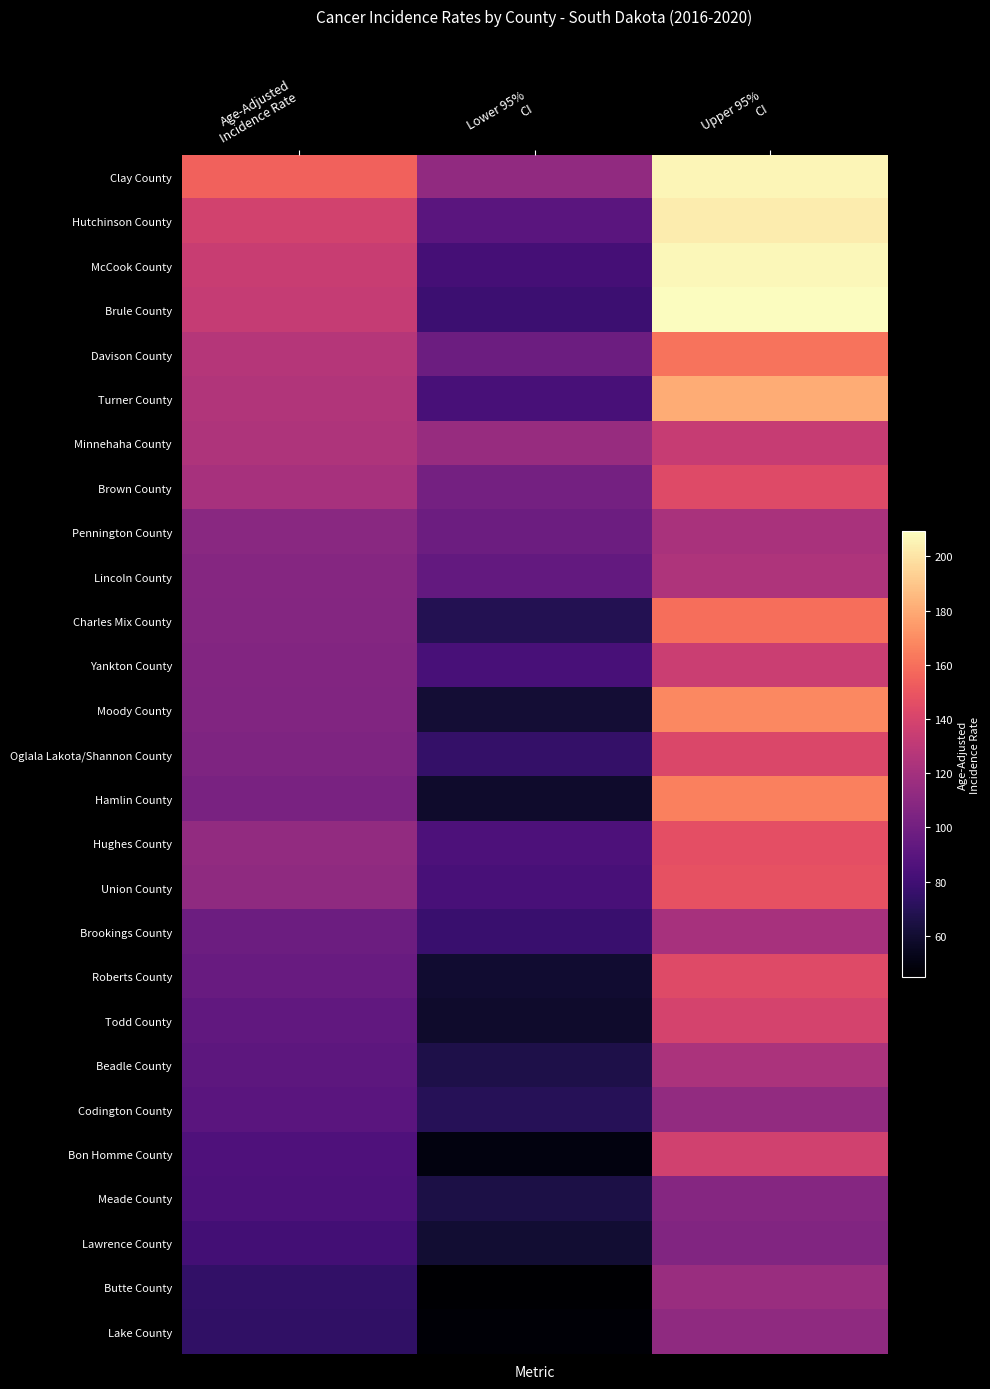

Reading left to right, list all the values displayed in this chart.

Clay County: Age-Adjusted
Incidence Rate=154.6	Lower 95%
CI=112.4	Upper 95%
CI=206.5
Hutchinson County: Age-Adjusted
Incidence Rate=138.5	Lower 95%
CI=90.0	Upper 95%
CI=203.1
McCook County: Age-Adjusted
Incidence Rate=134.1	Lower 95%
CI=81.6	Upper 95%
CI=206.7
Brule County: Age-Adjusted
Incidence Rate=132.8	Lower 95%
CI=78.5	Upper 95%
CI=209.2
Davison County: Age-Adjusted
Incidence Rate=126.7	Lower 95%
CI=97.8	Upper 95%
CI=161.2
Turner County: Age-Adjusted
Incidence Rate=125.2	Lower 95%
CI=83.2	Upper 95%
CI=180.7
Minnehaha County: Age-Adjusted
Incidence Rate=124.0	Lower 95%
CI=115.1	Upper 95%
CI=133.5
Brown County: Age-Adjusted
Incidence Rate=121.3	Lower 95%
CI=101.1	Upper 95%
CI=144.2
Pennington County: Age-Adjusted
Incidence Rate=109.5	Lower 95%
CI=98.0	Upper 95%
CI=122.0
Lincoln County: Age-Adjusted
Incidence Rate=108.0	Lower 95%
CI=93.7	Upper 95%
CI=123.9
Charles Mix County: Age-Adjusted
Incidence Rate=107.4	Lower 95%
CI=68.5	Upper 95%
CI=159.2
Yankton County: Age-Adjusted
Incidence Rate=106.7	Lower 95%
CI=82.9	Upper 95%
CI=135.2
Moody County: Age-Adjusted
Incidence Rate=105.8	Lower 95%
CI=61.4	Upper 95%
CI=168.5
Oglala Lakota/Shannon County: Age-Adjusted
Incidence Rate=105.0	Lower 95%
CI=75.0	Upper 95%
CI=142.2
Hamlin County: Age-Adjusted
Incidence Rate=102.8	Lower 95%
CI=58.5	Upper 95%
CI=165.8
Hughes County: Age-Adjusted
Incidence Rate=112.9	Lower 95%
CI=85.1	Upper 95%
CI=146.7
Union County: Age-Adjusted
Incidence Rate=112.0	Lower 95%
CI=83.1	Upper 95%
CI=147.6
Brookings County: Age-Adjusted
Incidence Rate=97.5	Lower 95%
CI=77.0	Upper 95%
CI=121.3
Roberts County: Age-Adjusted
Incidence Rate=95.8	Lower 95%
CI=59.9	Upper 95%
CI=143.9
Todd County: Age-Adjusted
Incidence Rate=93.4	Lower 95%
CI=58.6	Upper 95%
CI=139.5
Beadle County: Age-Adjusted
Incidence Rate=91.3	Lower 95%
CI=66.1	Upper 95%
CI=122.6
Codington County: Age-Adjusted
Incidence Rate=89.9	Lower 95%
CI=70.2	Upper 95%
CI=113.2
Bon Homme County: Age-Adjusted
Incidence Rate=85.6	Lower 95%
CI=49.6	Upper 95%
CI=137.3
Meade County: Age-Adjusted
Incidence Rate=84.7	Lower 95%
CI=65.4	Upper 95%
CI=107.7
Lawrence County: Age-Adjusted
Incidence Rate=81.1	Lower 95%
CI=60.7	Upper 95%
CI=105.9
Butte County: Age-Adjusted
Incidence Rate=74.5	Lower 95%
CI=44.7	Upper 95%
CI=115.9
Lake County: Age-Adjusted
Incidence Rate=74.2	Lower 95%
CI=46.3	Upper 95%
CI=112.1